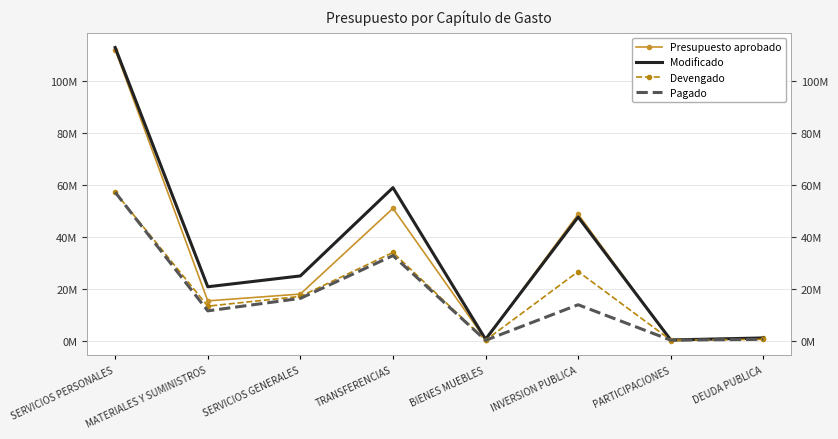

True or false: Presupuesto aprobado has more than 2 points higher than both neighbors.

False